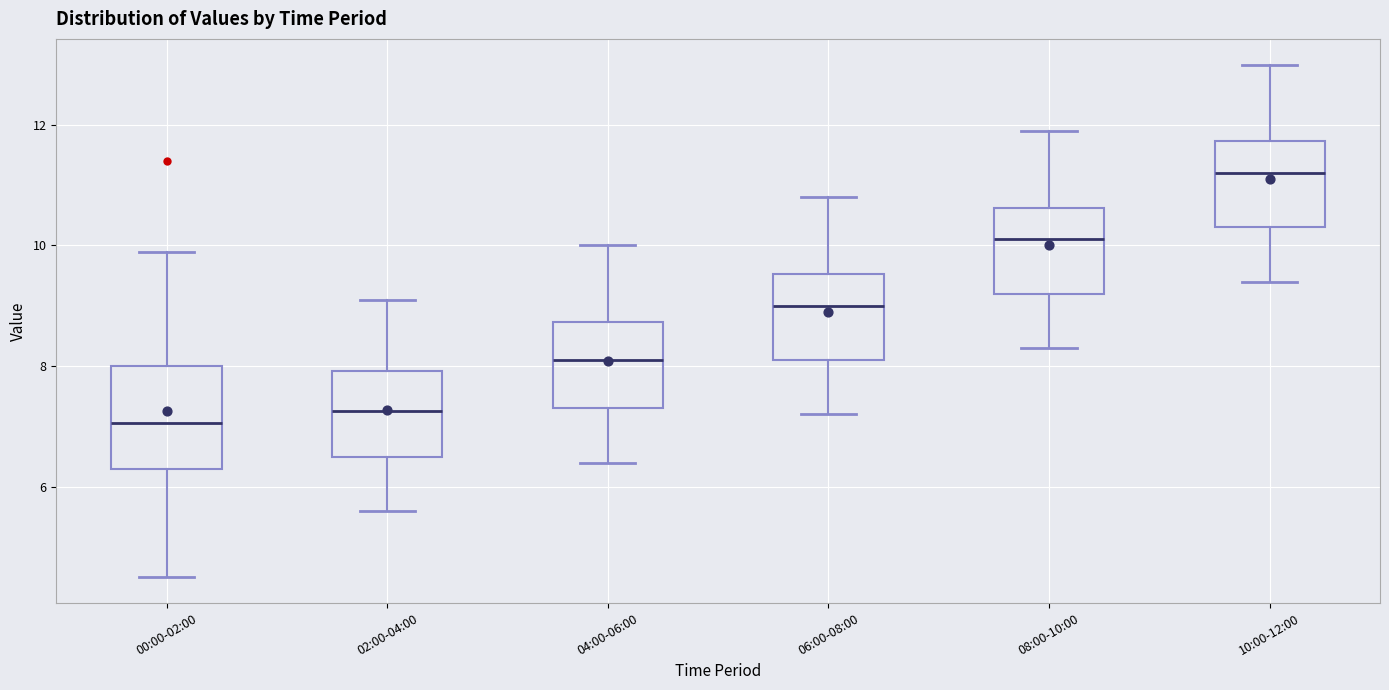

Which box's median line is the highest?

10:00-12:00